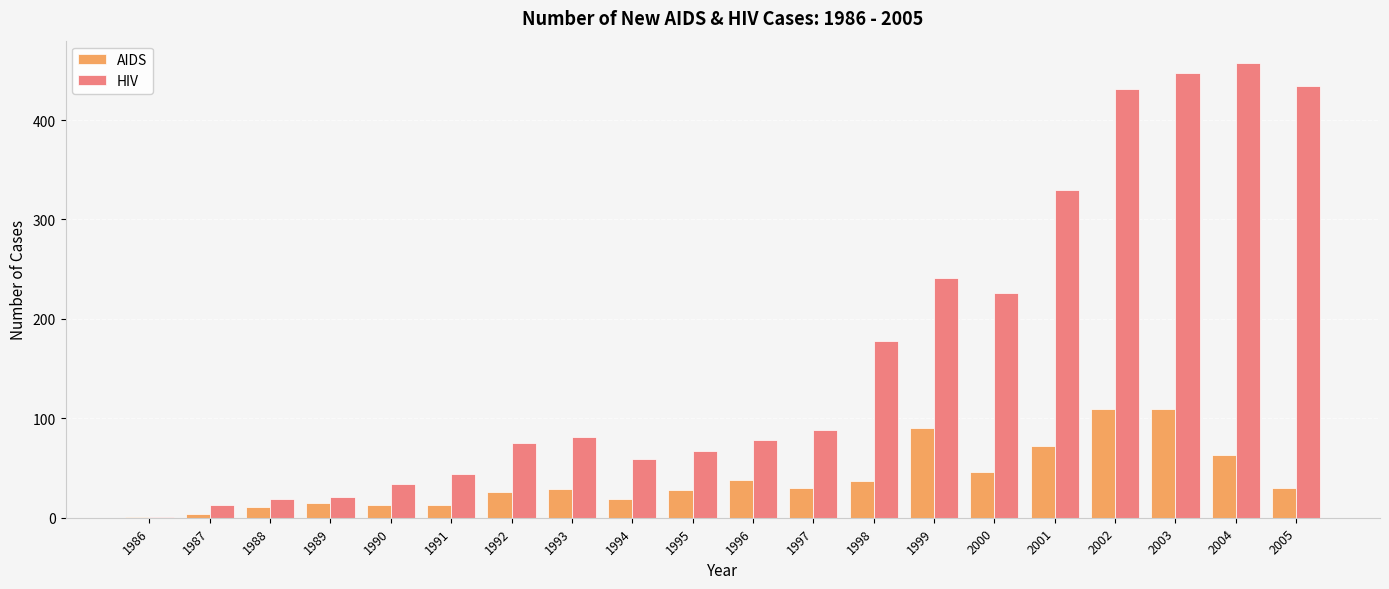

What are all the series names shown in the legend?

AIDS, HIV